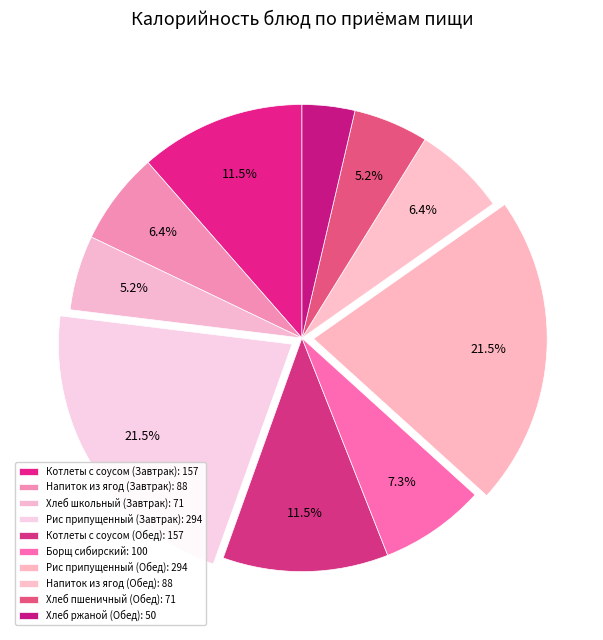

How many slices are in this pie chart?

10